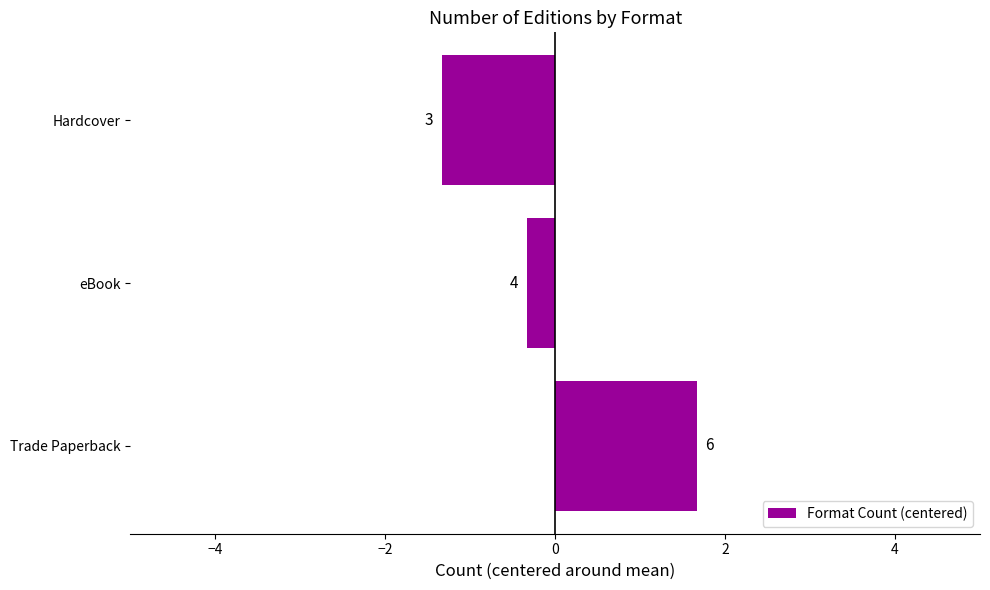

How many bars are there in total?

3